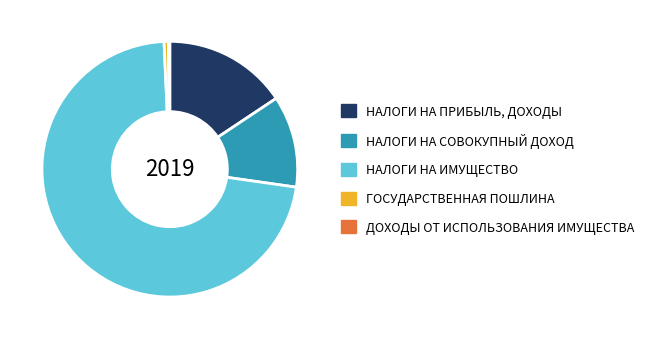

The НАЛОГИ НА ИМУЩЕСТВО slice represents 72% of the pie. True or false?

True